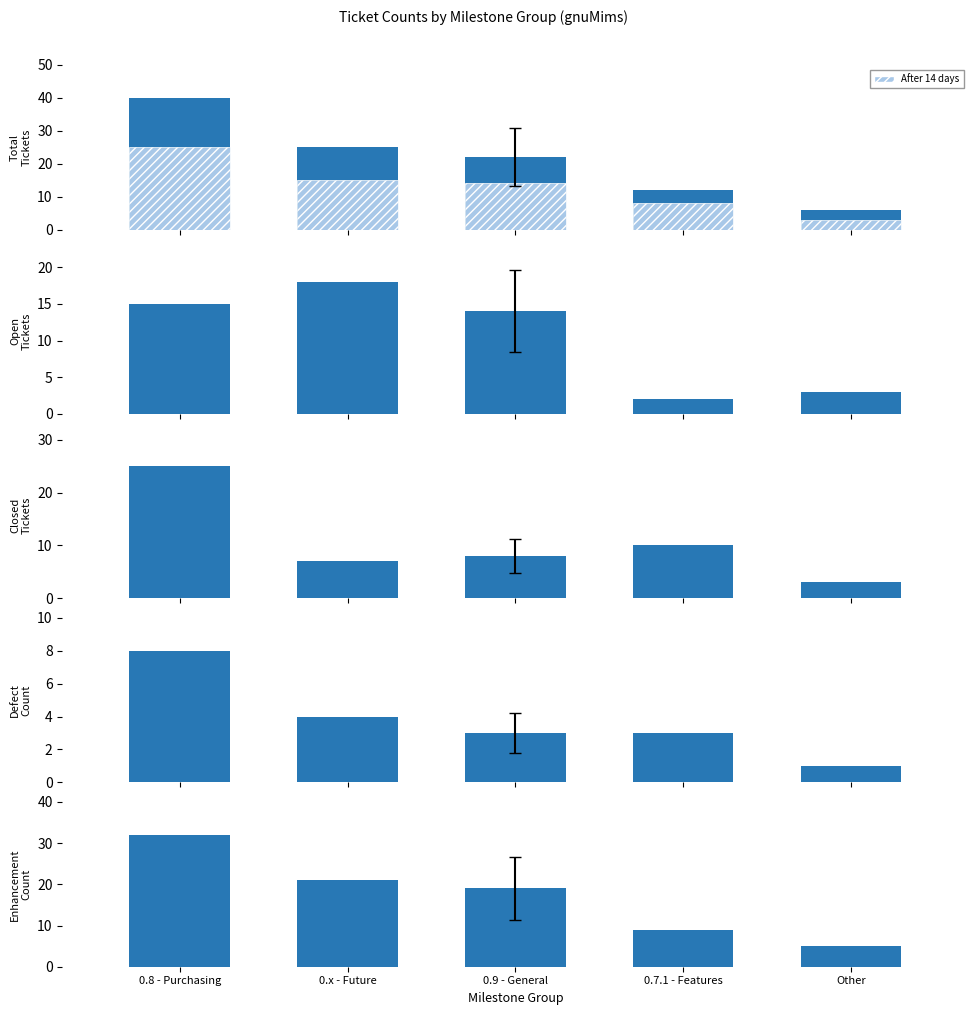

Is it true that Total Tickets equals 40 at 0.8 - Purchasing?

True